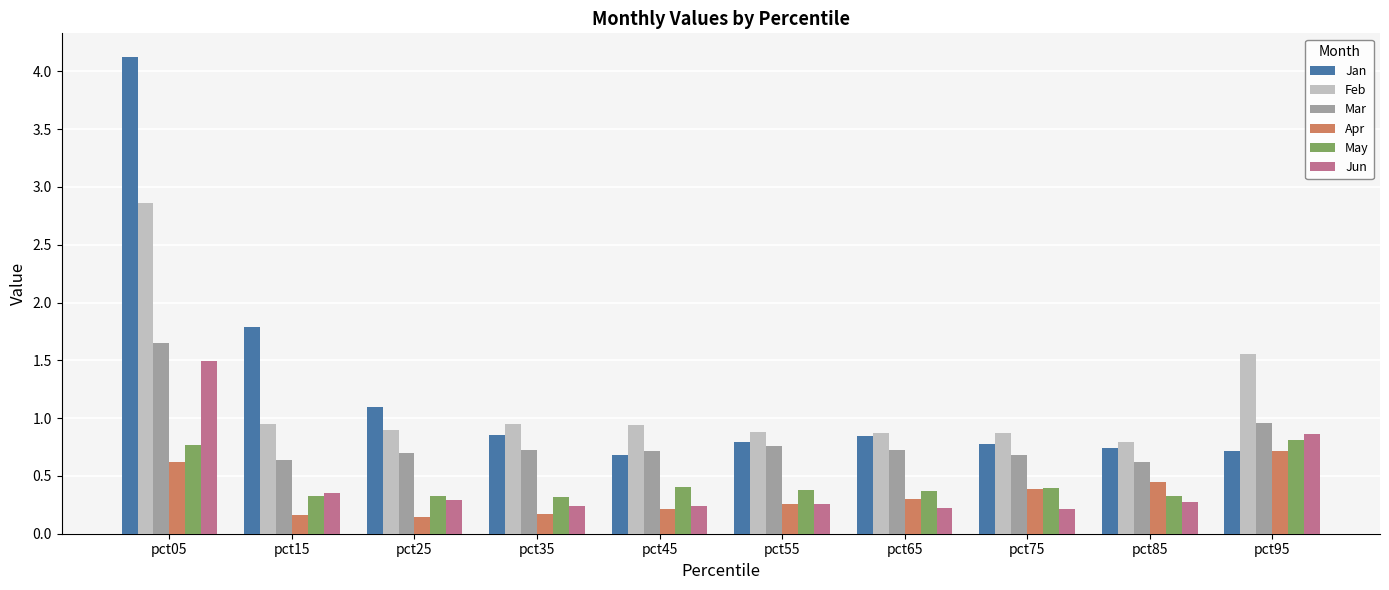

Rank the series at pct85 from lowest to highest value.

Jun, May, Apr, Mar, Jan, Feb